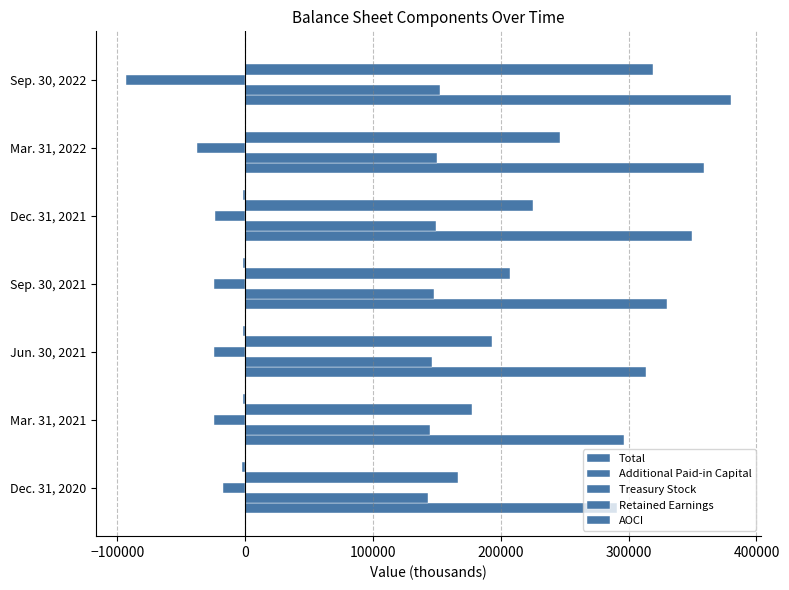

How many categories are shown in the chart?

7